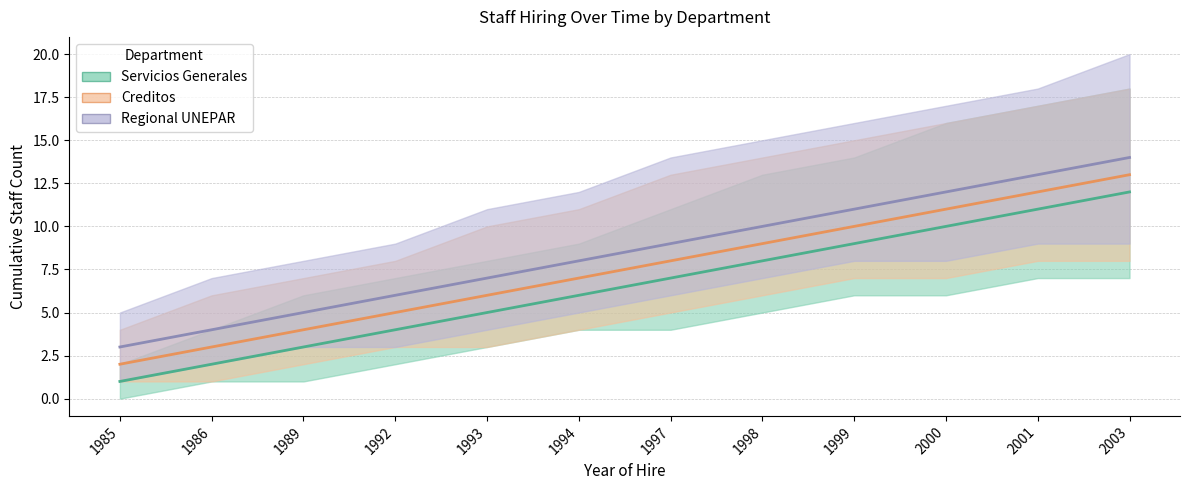

At which label does Creditos reach its peak?

2003